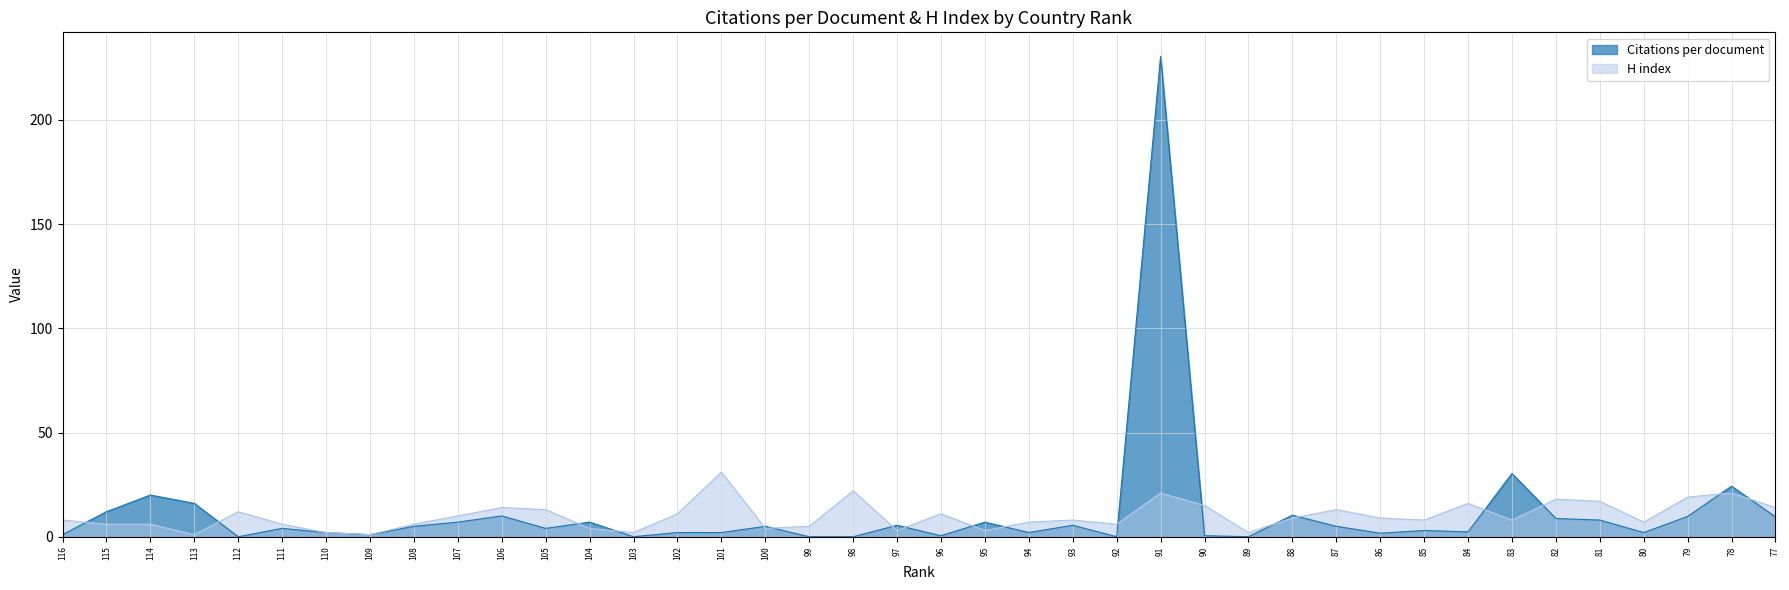

Rank the series by their average value, from lowest to highest.

H index, Citations per document